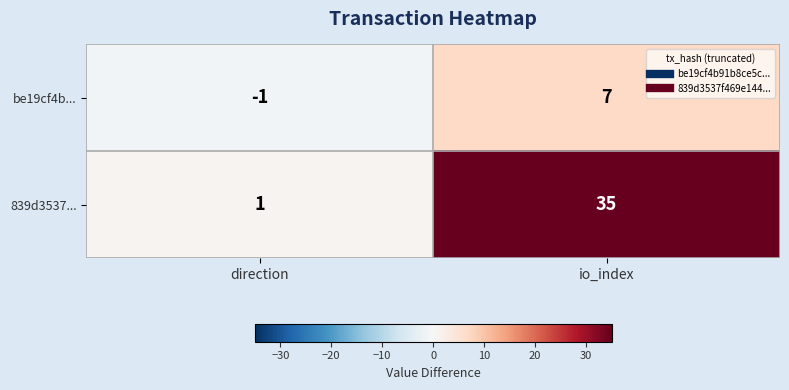

Reading right to left, what are all the values shown in this chart?

be19cf4b...: 7	-1
839d3537...: 35	1